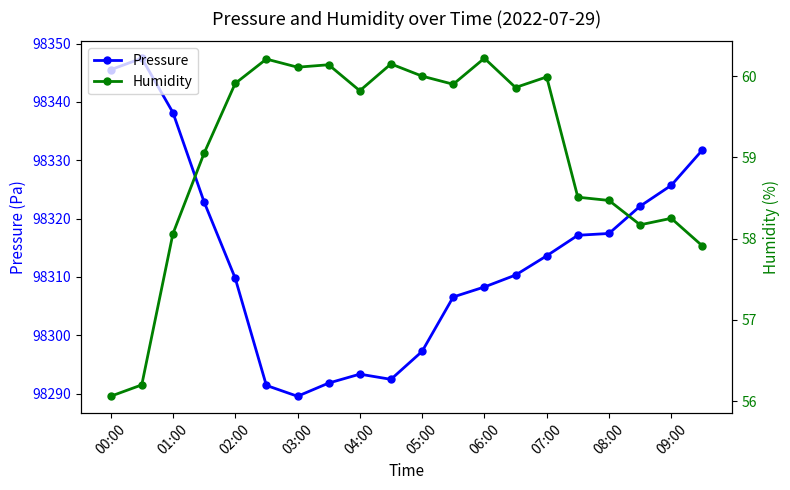

What is the maximum value for Pressure?

98347.5